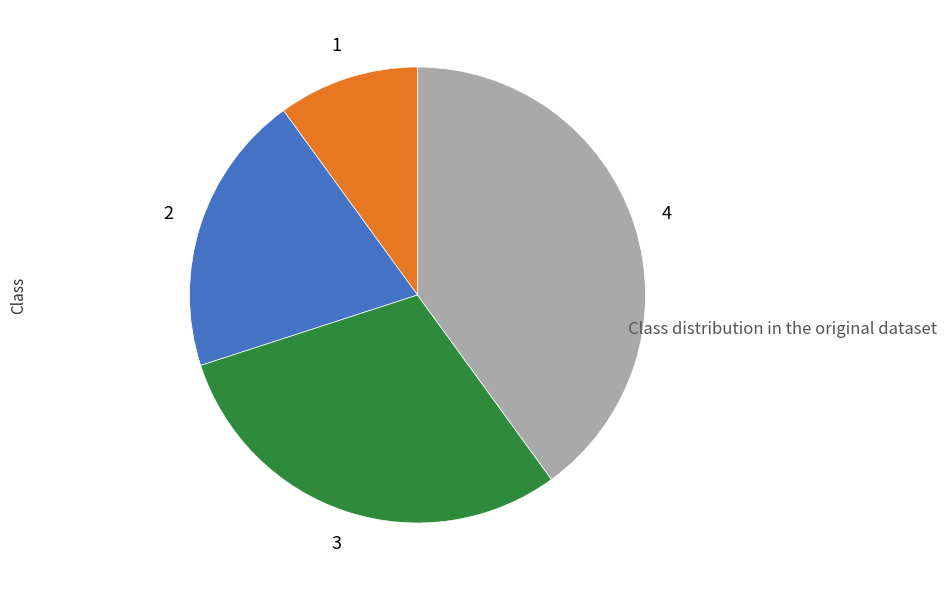

Is there a majority slice in this chart?

No